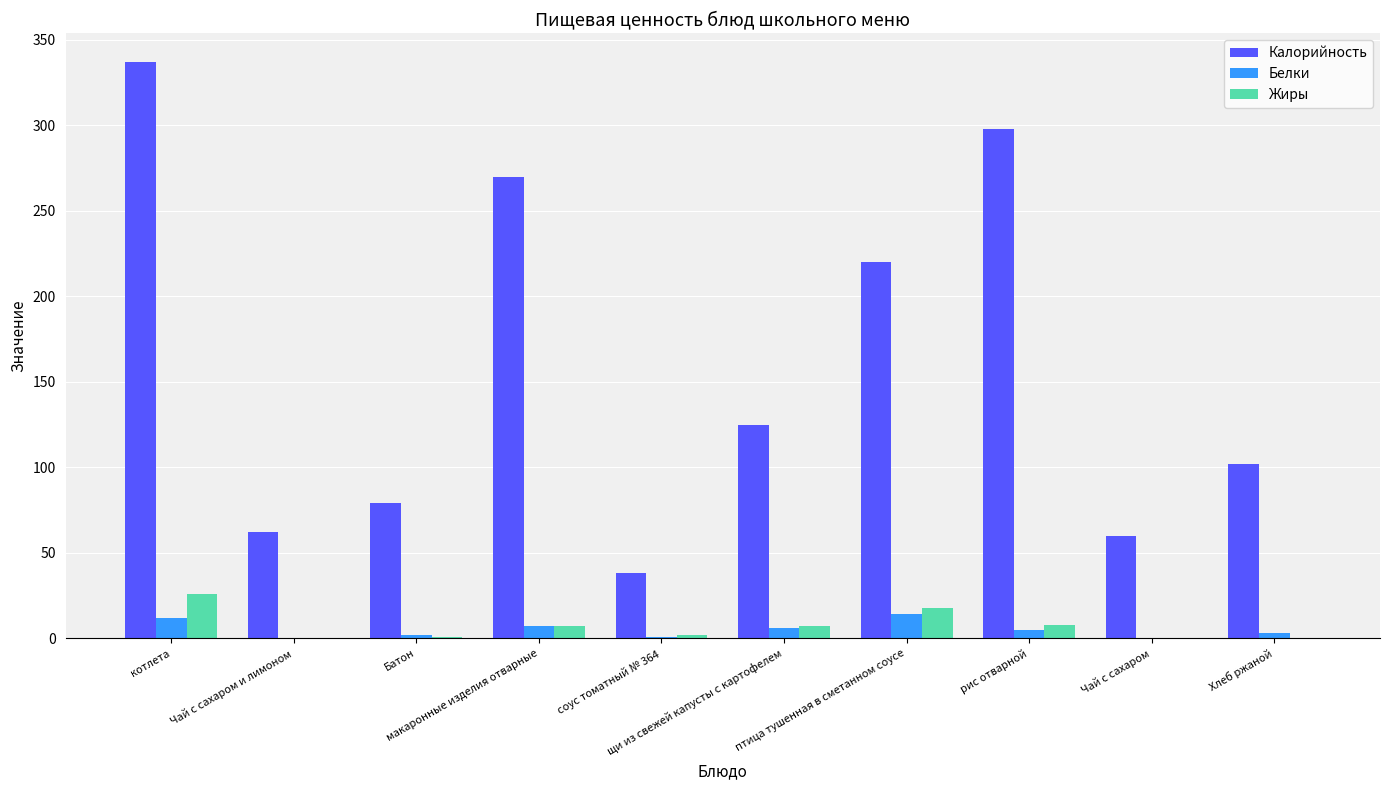

What is the sum of all Жиры values?

69